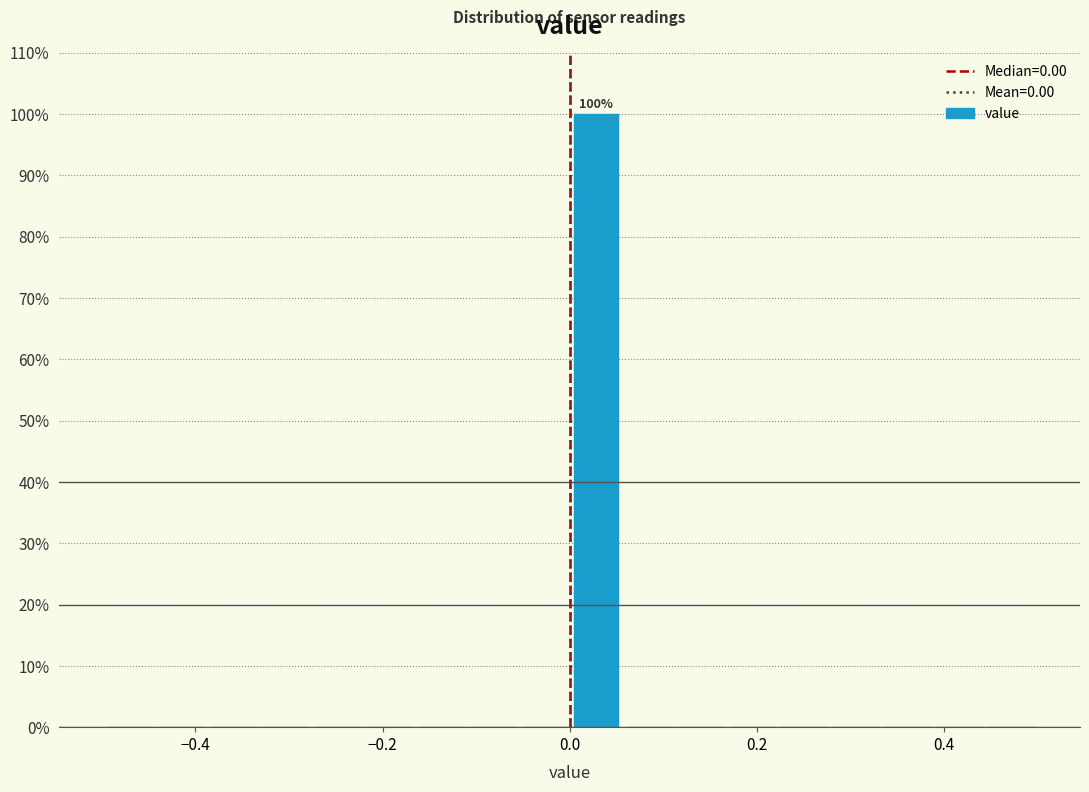

Around what value on the x-axis is the tallest bar? Give the approximate position of its centre, as read against the axis.

0.02